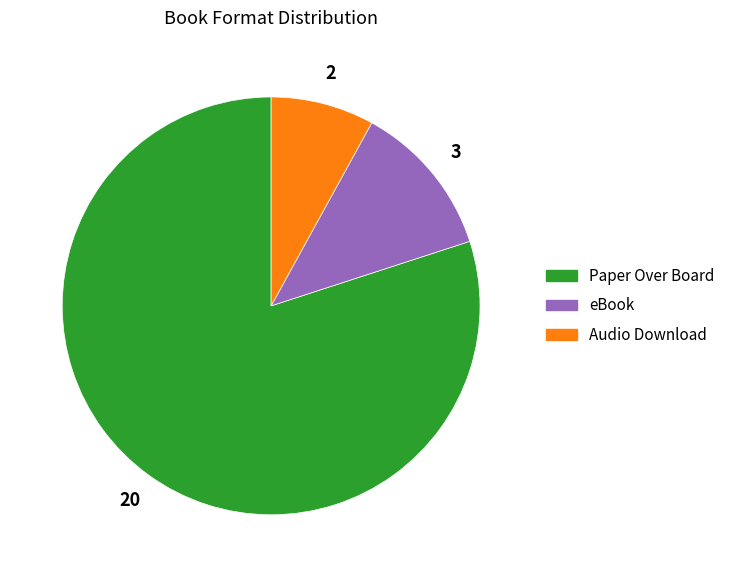

Does Paper Over Board account for over 50% of the chart?

Yes